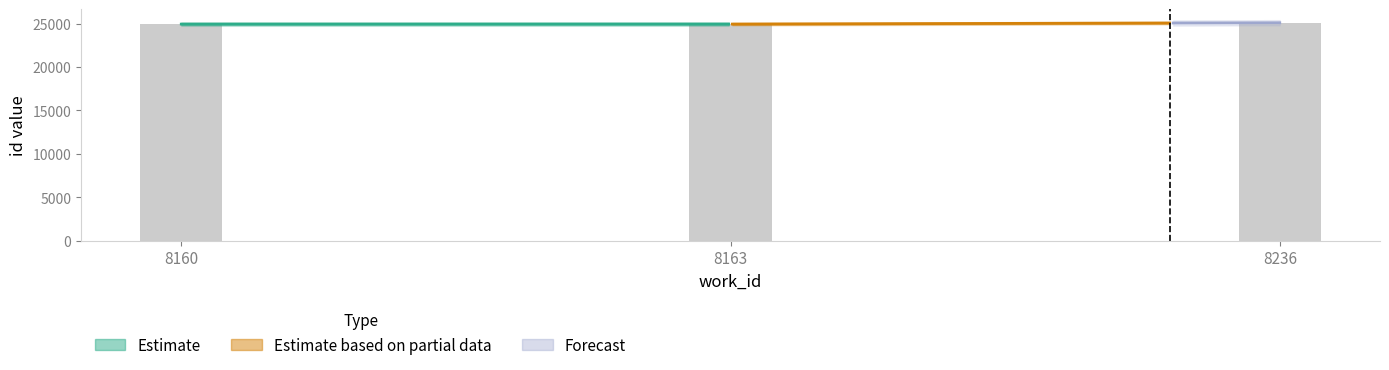

The value at 8163 is 24945. True or false?

True